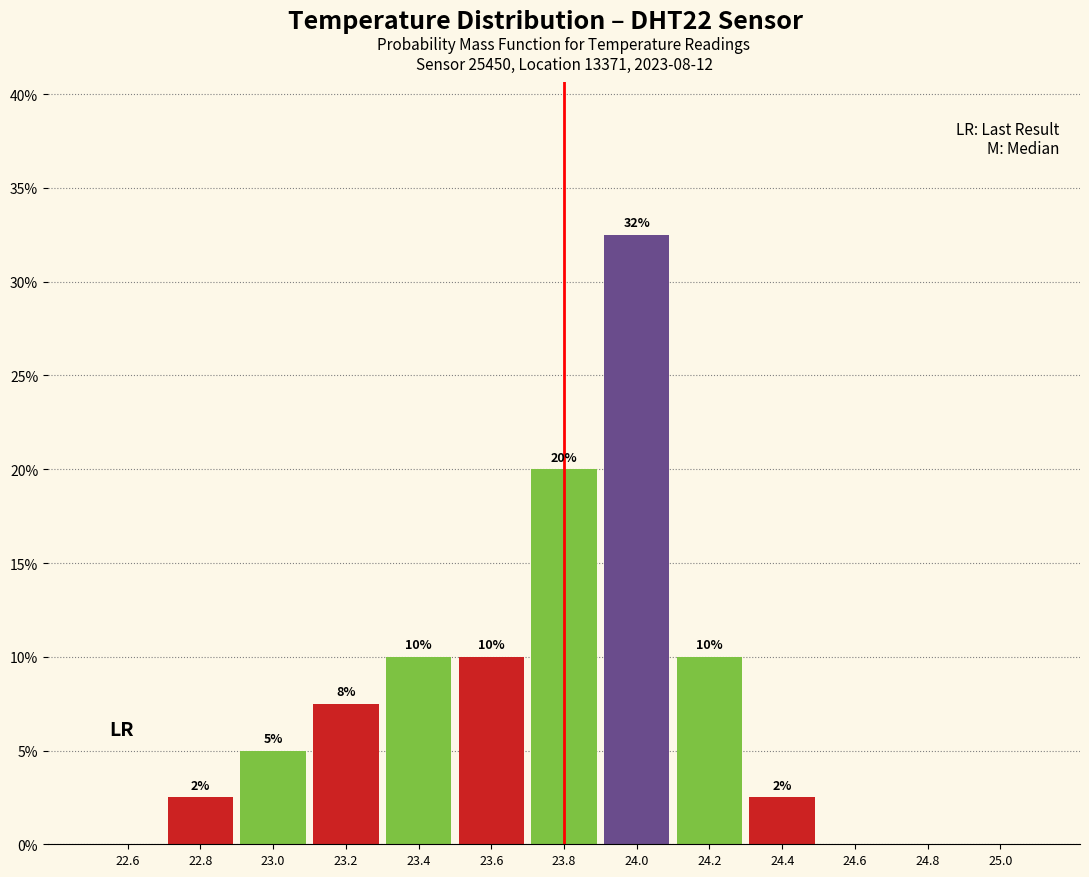

Which range on the x-axis has the tallest bar?

23.9 to 24.1